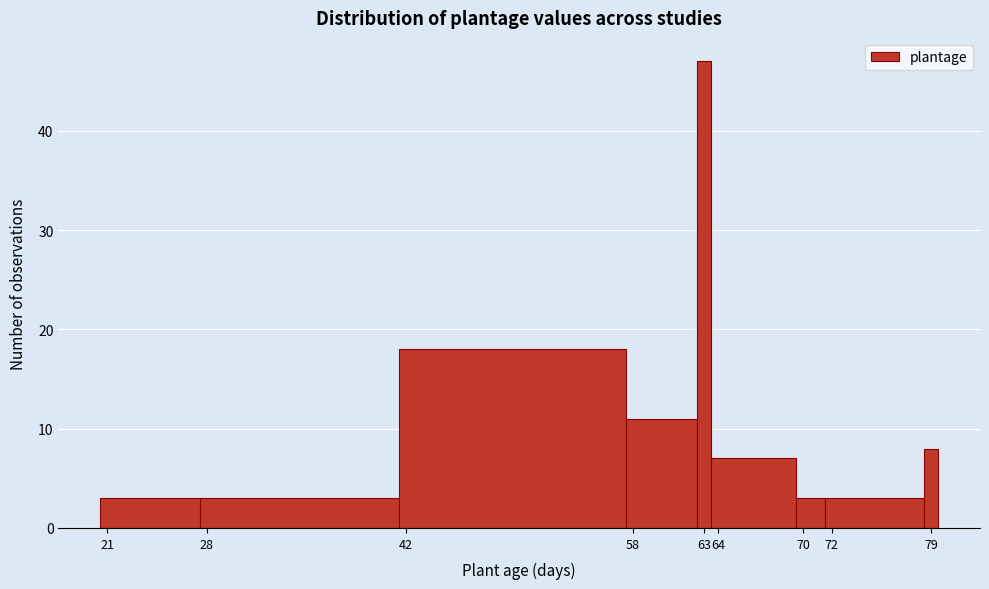

What is the height of the bar covering 69.5 to 71.5 on the x-axis? The values are not printed on the chart, so give them approximately, as read against the axis.

3